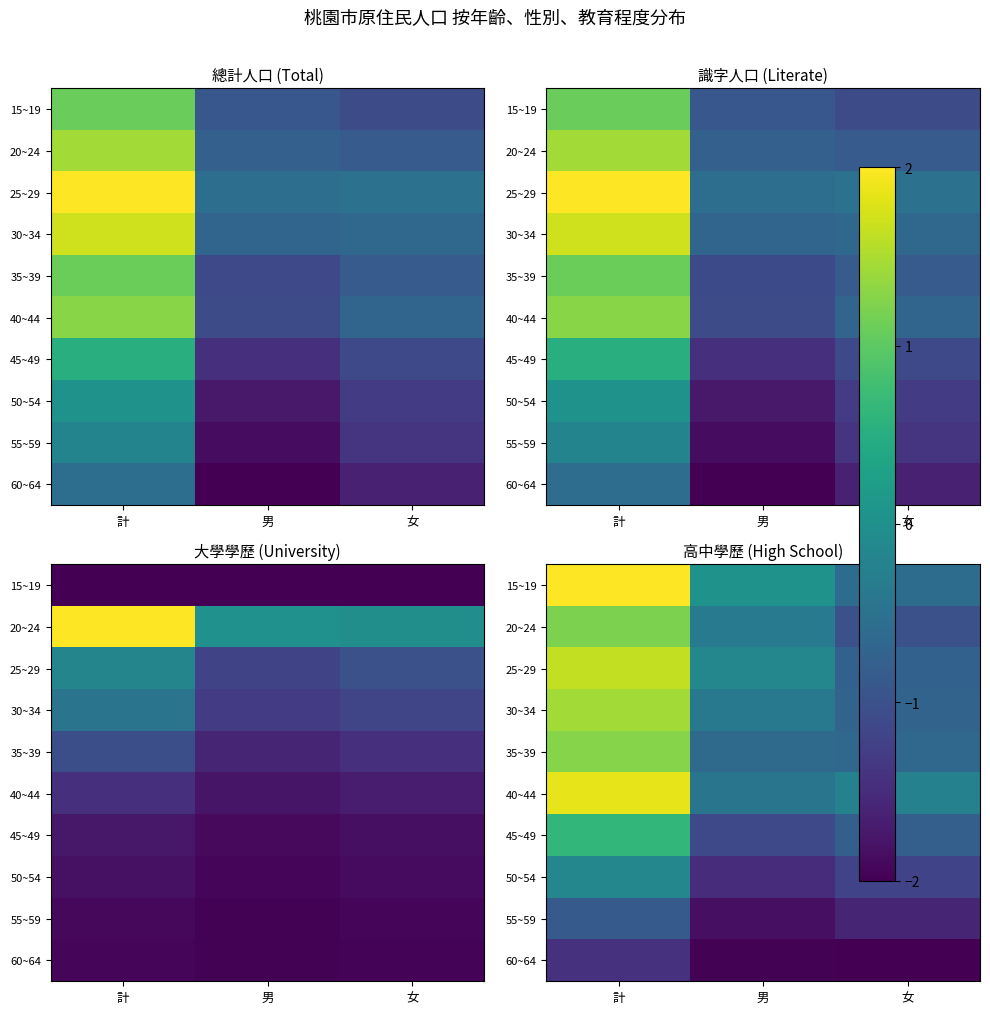

At 計, list the series in order from smallest to largest.

60~64, 55~59, 50~54, 45~49, 20~24, 35~39, 30~34, 25~29, 40~44, 15~19